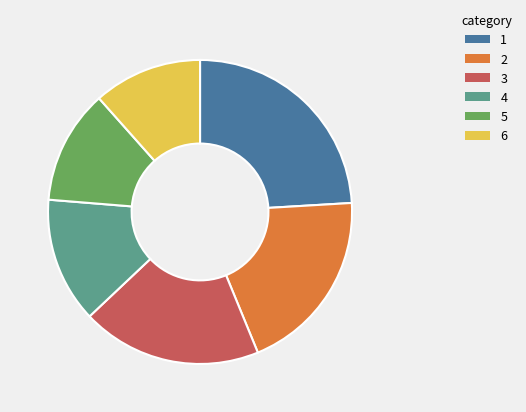

Is it true that 4 is 2% of the pie?

False